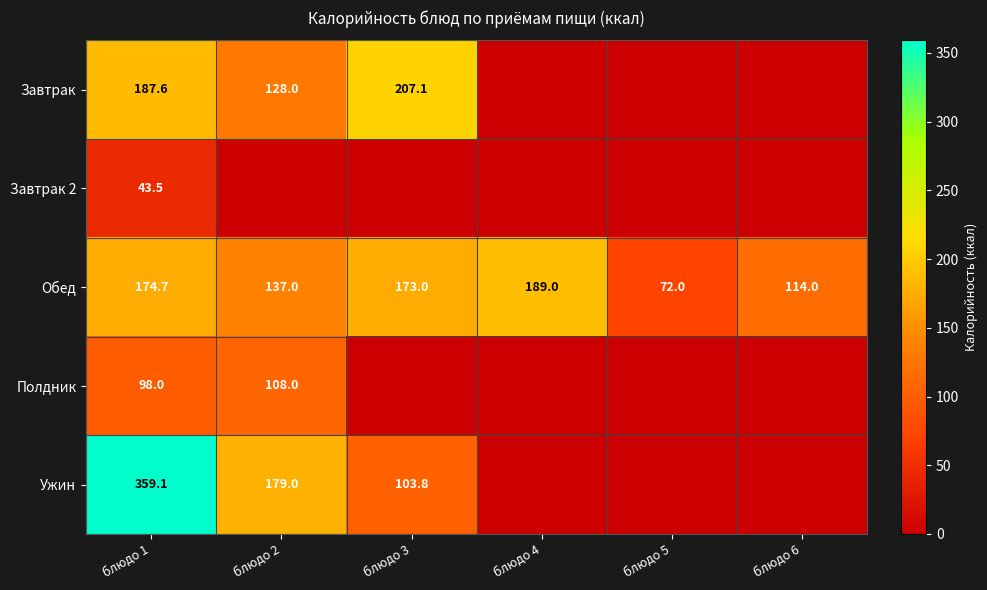

At how many categories does at least one series exceed 344?

1